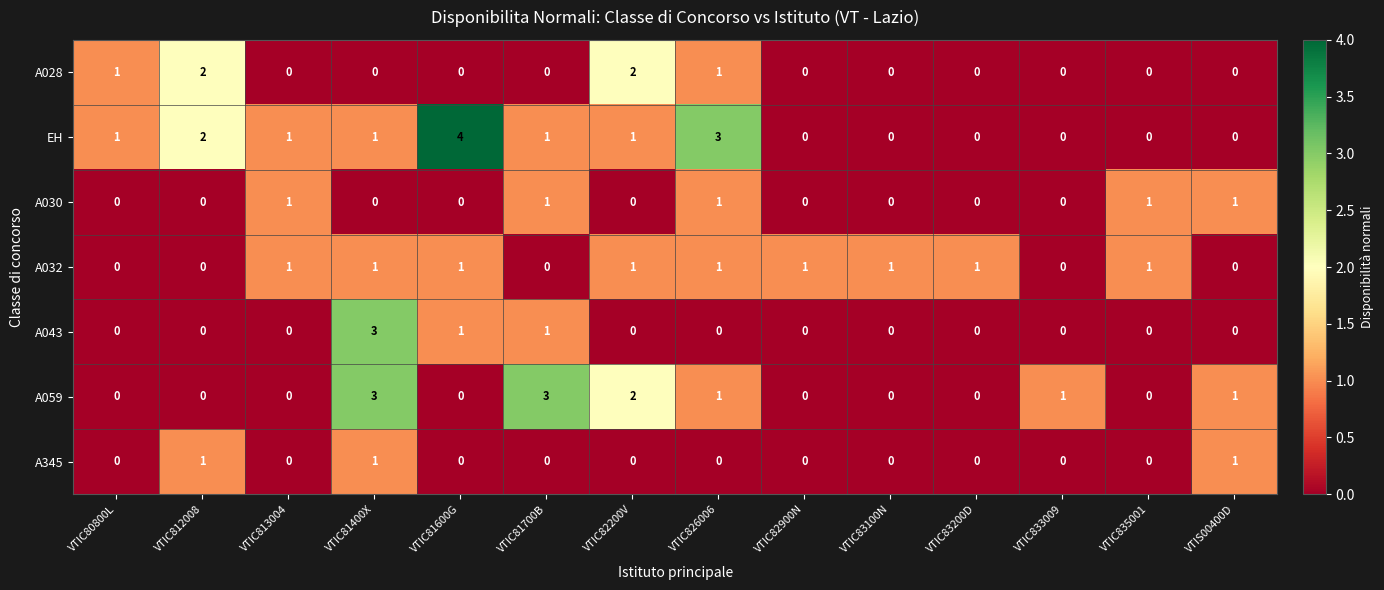

Which series has the largest range (max minus min)?

EH